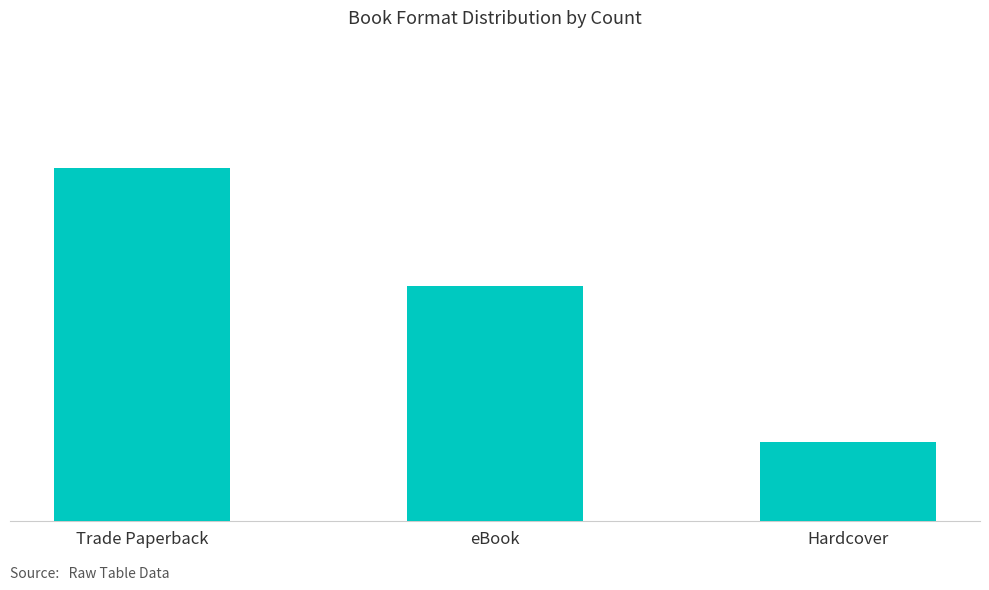

Between Trade Paperback and eBook, which is larger?

Trade Paperback